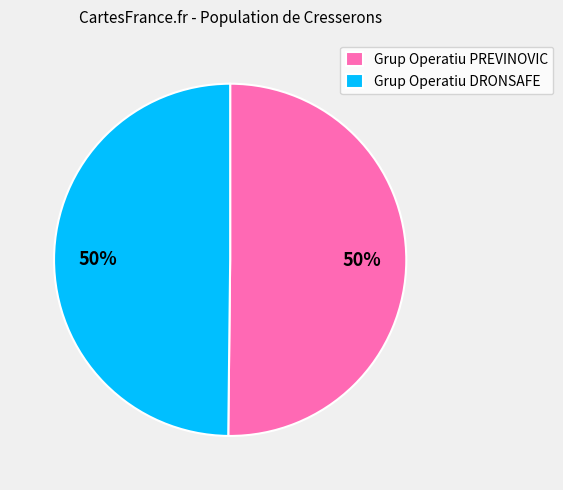

How many segments does this pie chart have?

2